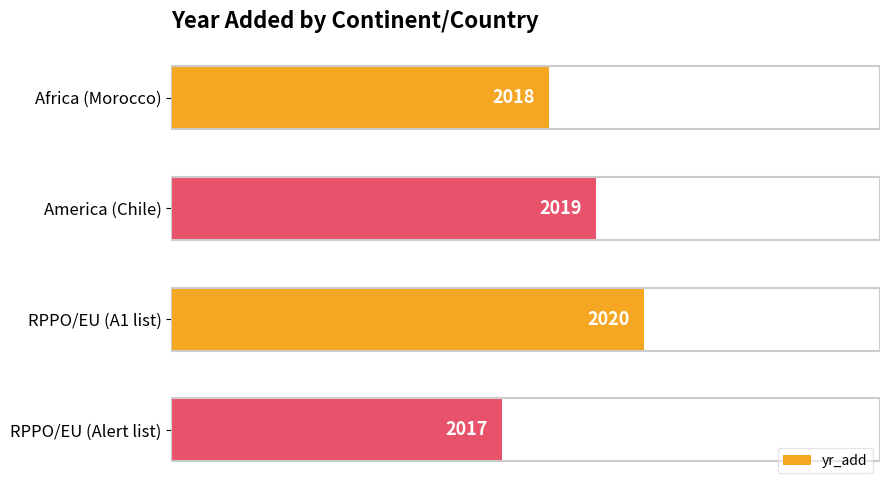

List the labels in order of value, smallest first.

RPPO/EU (Alert list), Africa (Morocco), America (Chile), RPPO/EU (A1 list)